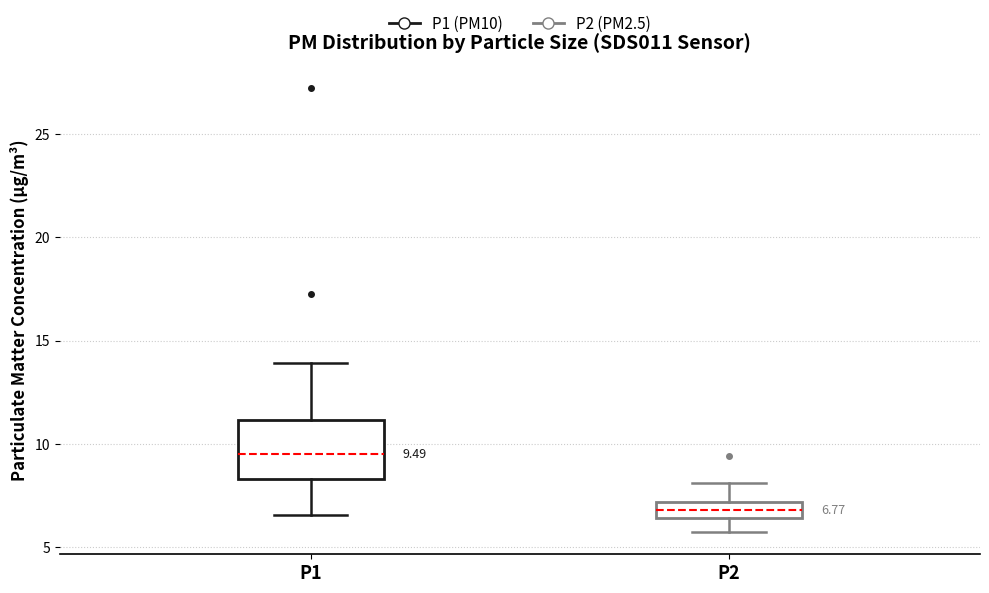

Which box is the tallest, from its lower edge to its upper edge?

P1